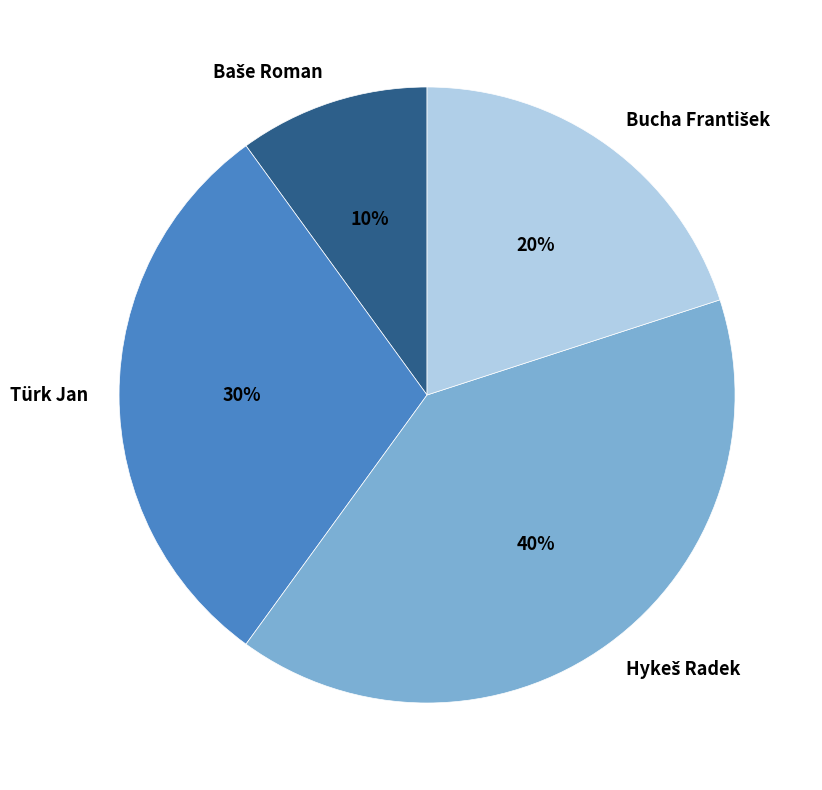

True or false: Türk Jan accounts for 44% of the total.

False